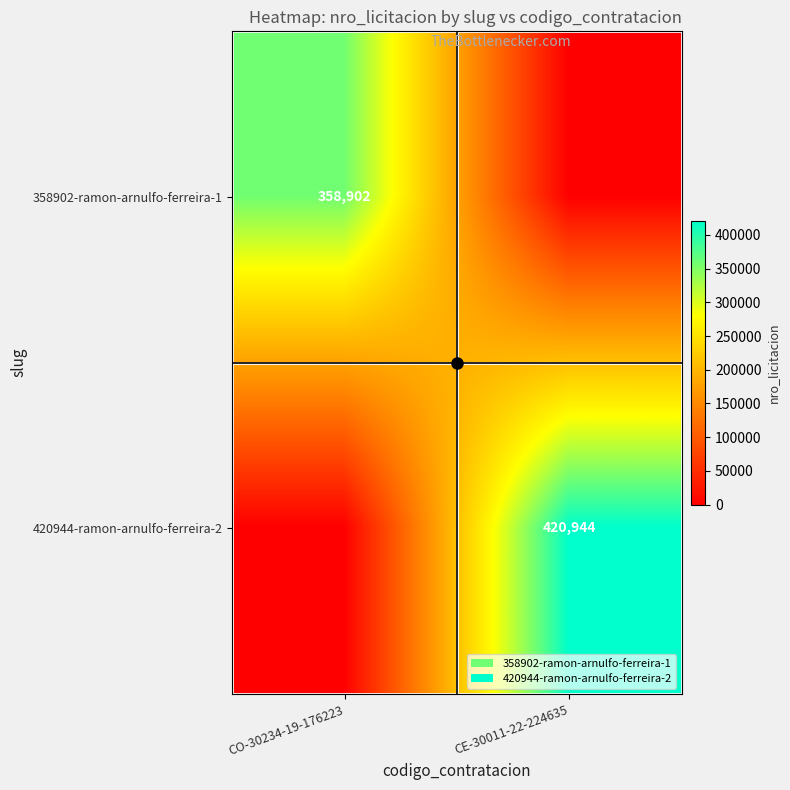

The 358902-ramon-arnulfo-ferreira-1 series shows 491565 at CO-30234-19-176223. True or false?

False